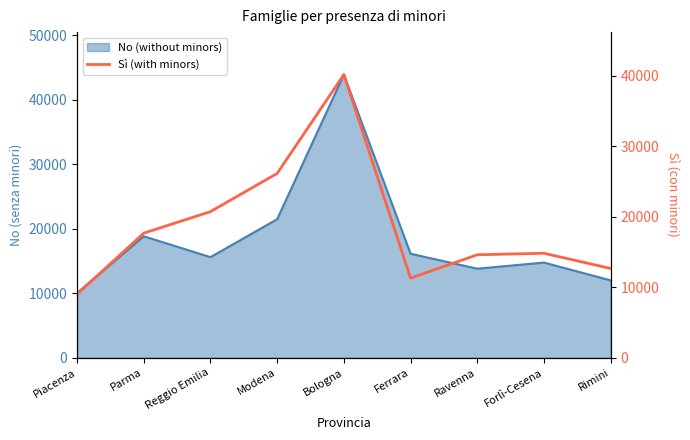

What is the label of the 9th point from the left?

Rimini